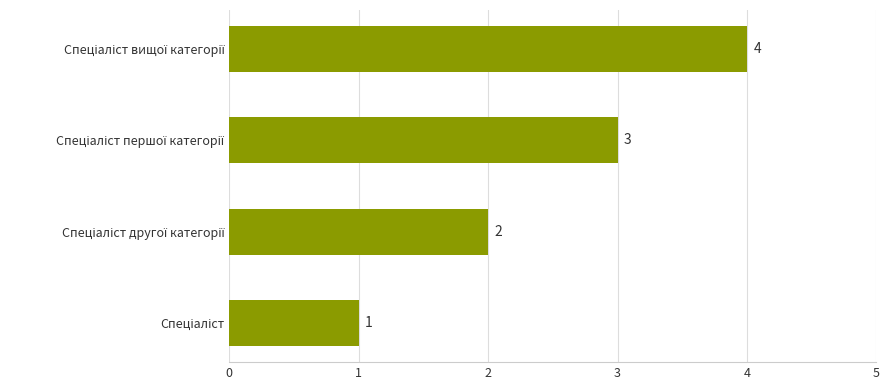

Count the values in the range 2 to 4.

3